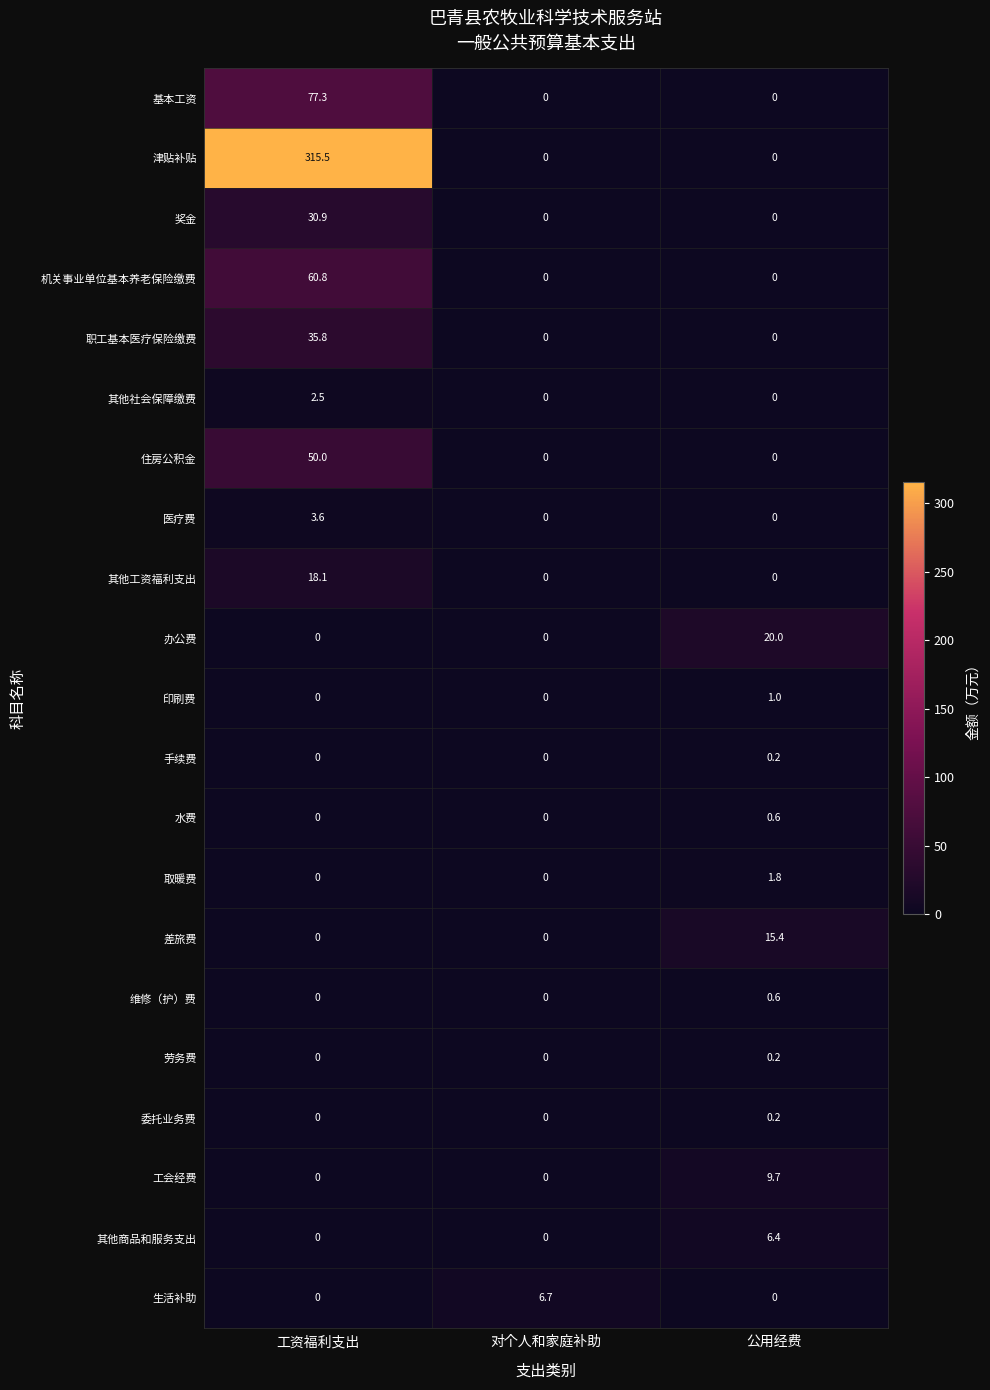

What is the maximum value for 医疗费?

3.6